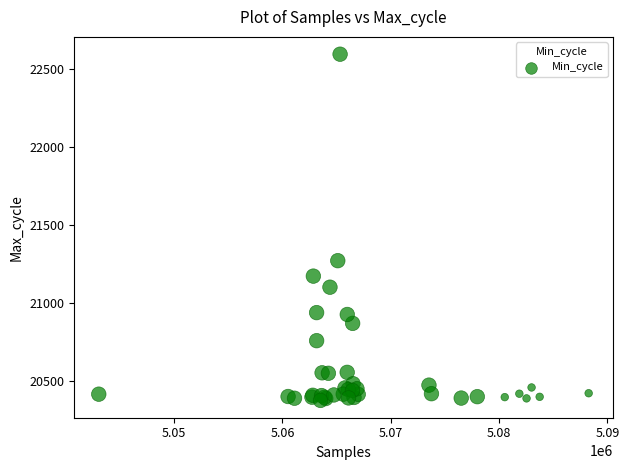

What Y value in the scatter plot is closest to 21488?

21274